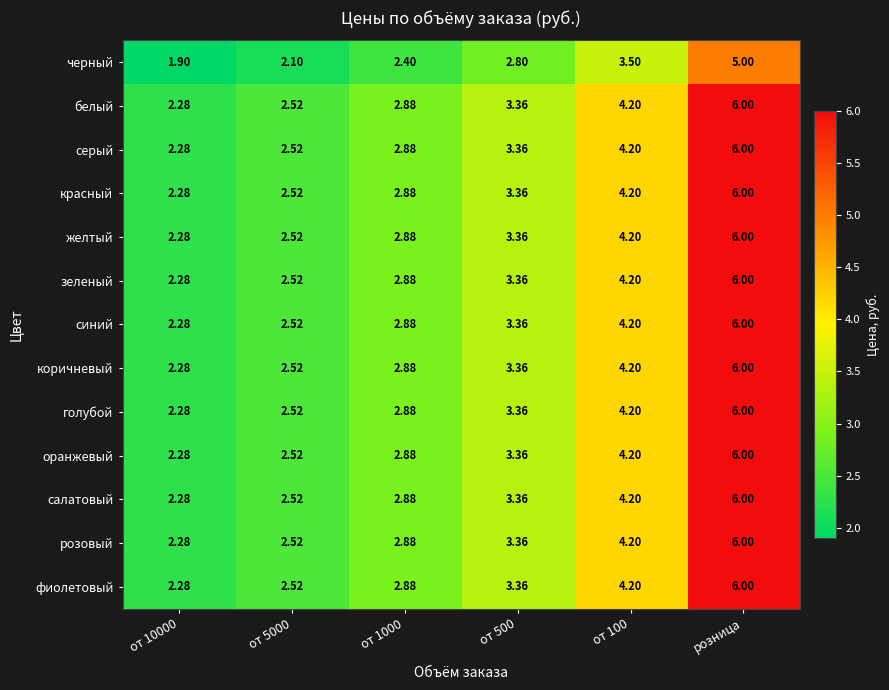

At which category is the sum across all series the highest?

розница